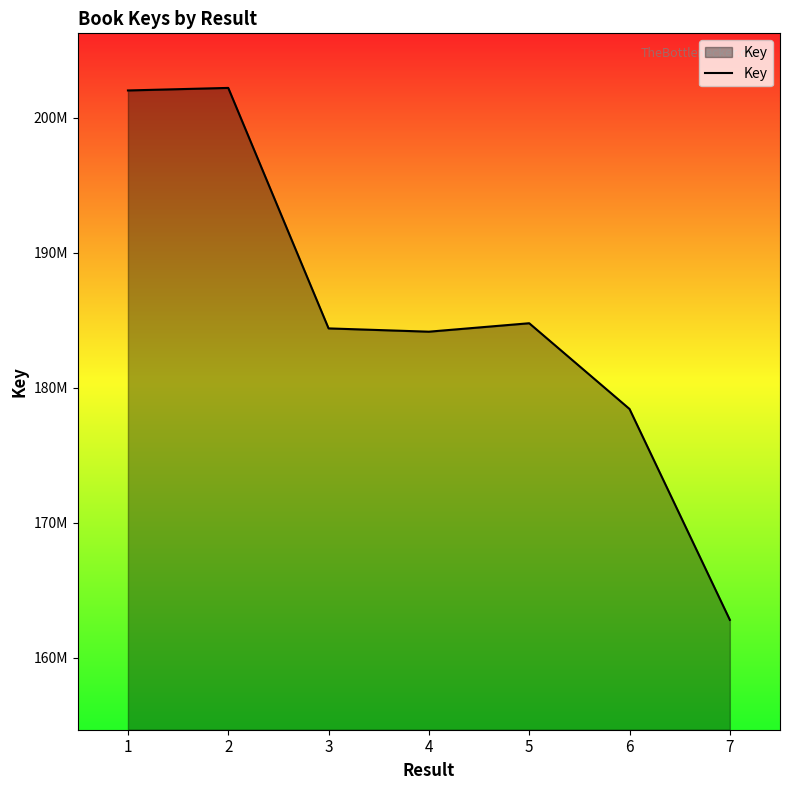

Approximately how many times larger is the value at 7 compared to 4?

0.9